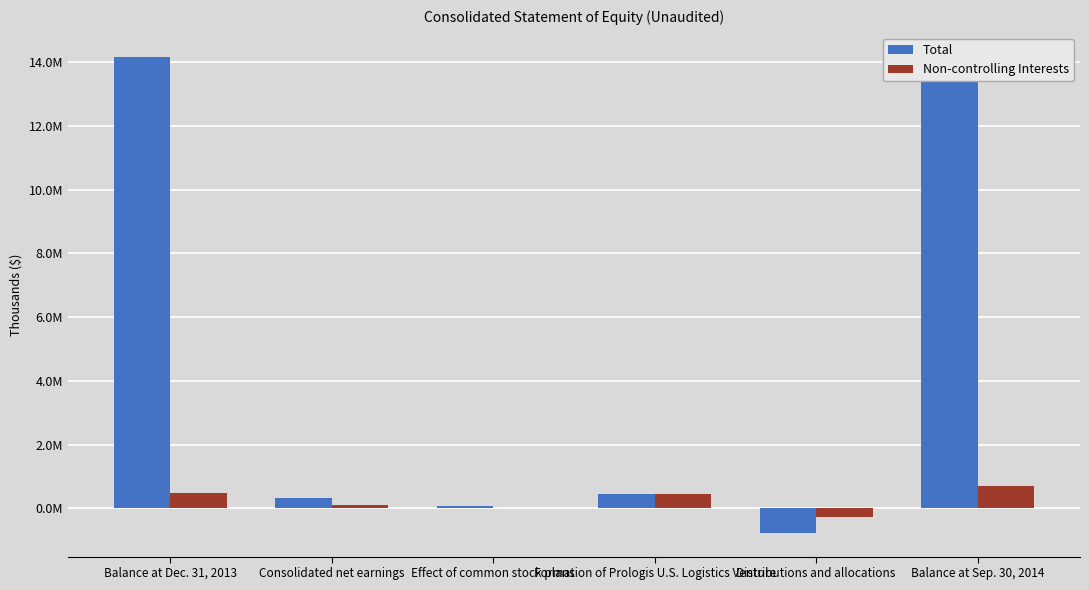

List the series in order of their peak value, highest first.

Total, Non-controlling Interests